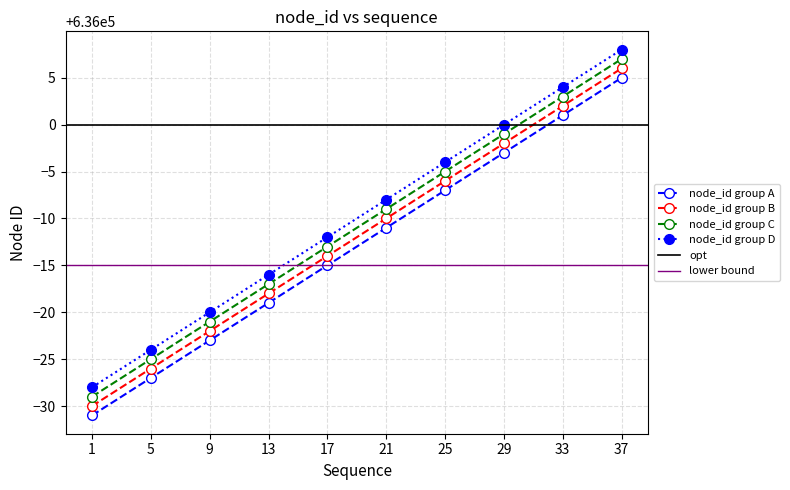

At which category is the sum across all series the highest?

37